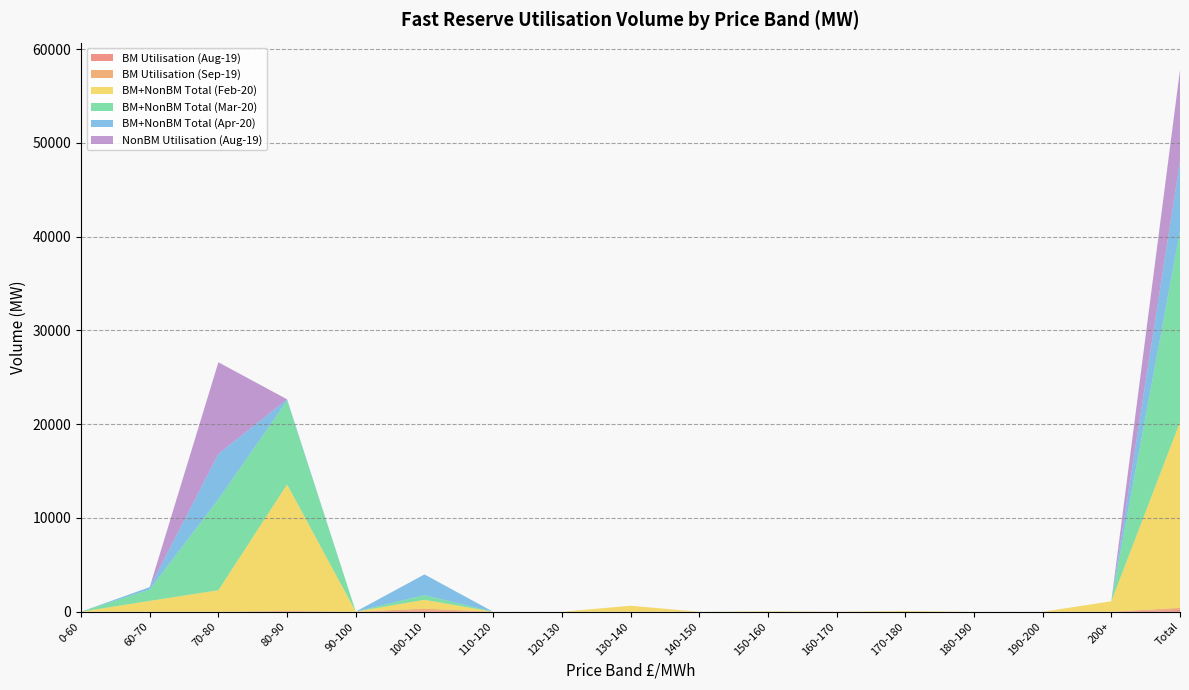

Reading right to left, what are all the values shown in this chart?

BM Utilisation (Aug-19): Total=195.4	200+=0.0	190-200=0.0	180-190=0.0	170-180=0.0	160-170=0.0	150-160=0.0	140-150=0.0	130-140=0.0	120-130=0.0	110-120=0.0	100-110=130.9	90-100=0.0	80-90=64.5	70-80=0.0	60-70=0.0	0-60=0.0
BM Utilisation (Sep-19): Total=224.1	200+=0.0	190-200=0.0	180-190=0.0	170-180=0.0	160-170=9.3	150-160=0.0	140-150=0.0	130-140=9.7	120-130=0.0	110-120=0.0	100-110=205.1	90-100=0.0	80-90=0.0	70-80=0.0	60-70=0.0	0-60=0.0
BM+NonBM Total (Feb-20): Total=19814.5	200+=1116.0	190-200=0.0	180-190=0.0	170-180=90.0	160-170=0.0	150-160=54.0	140-150=0.0	130-140=630.0	120-130=0.0	110-120=0.0	100-110=936.0	90-100=16.0	80-90=13518.2	70-80=2295.7	60-70=1158.6	0-60=0.0
BM+NonBM Total (Mar-20): Total=20378.4	200+=0.0	190-200=0.0	180-190=0.0	170-180=0.0	160-170=0.0	150-160=6.0	140-150=0.0	130-140=0.0	120-130=0.0	110-120=0.0	100-110=504.2	90-100=0.0	80-90=8937.6	70-80=9710.5	60-70=1220.1	0-60=0.0
BM+NonBM Total (Apr-20): Total=7427.3	200+=0.0	190-200=0.0	180-190=0.0	170-180=0.0	160-170=0.0	150-160=0.0	140-150=0.0	130-140=0.0	120-130=0.0	110-120=0.0	100-110=2205.4	90-100=0.0	80-90=140.8	70-80=4831.6	60-70=249.4	0-60=0.0
NonBM Utilisation (Aug-19): Total=9774.8	200+=0.0	190-200=0.0	180-190=0.0	170-180=0.0	160-170=0.0	150-160=0.0	140-150=0.0	130-140=0.0	120-130=0.0	110-120=0.0	100-110=0.0	90-100=0.0	80-90=0.0	70-80=9773.3	60-70=0.0	0-60=1.5